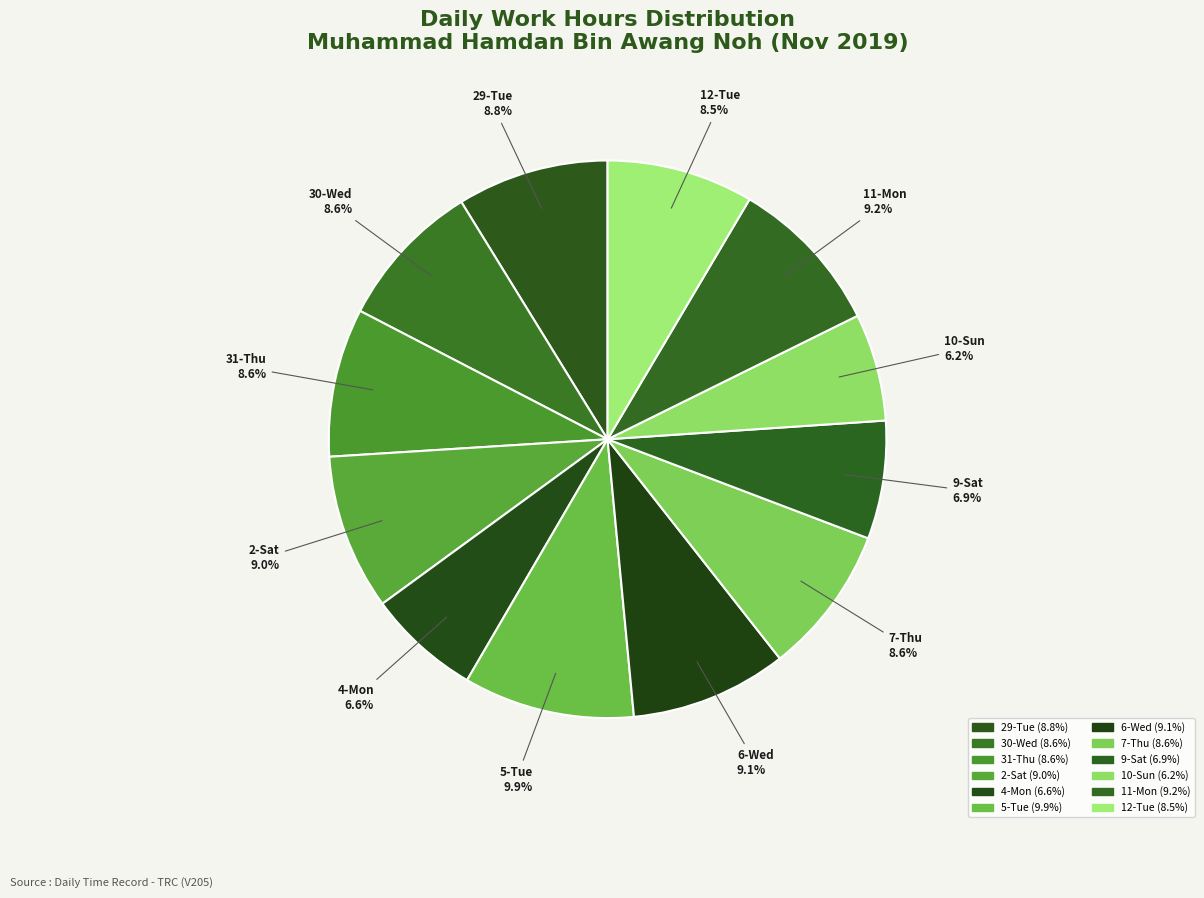

Approximately how many times larger is the value at 11-Mon compared to 2-Sat?

1.0